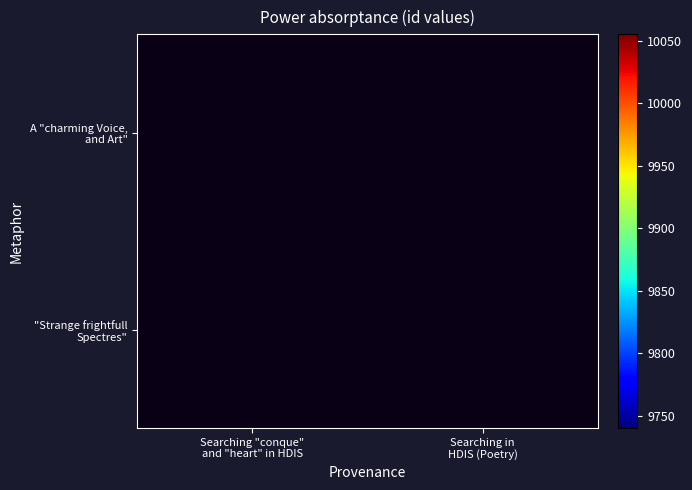

Rank the series by their maximum value, from lowest to highest.

A "charming Voice, and Art", "Strange frightfull Spectres"